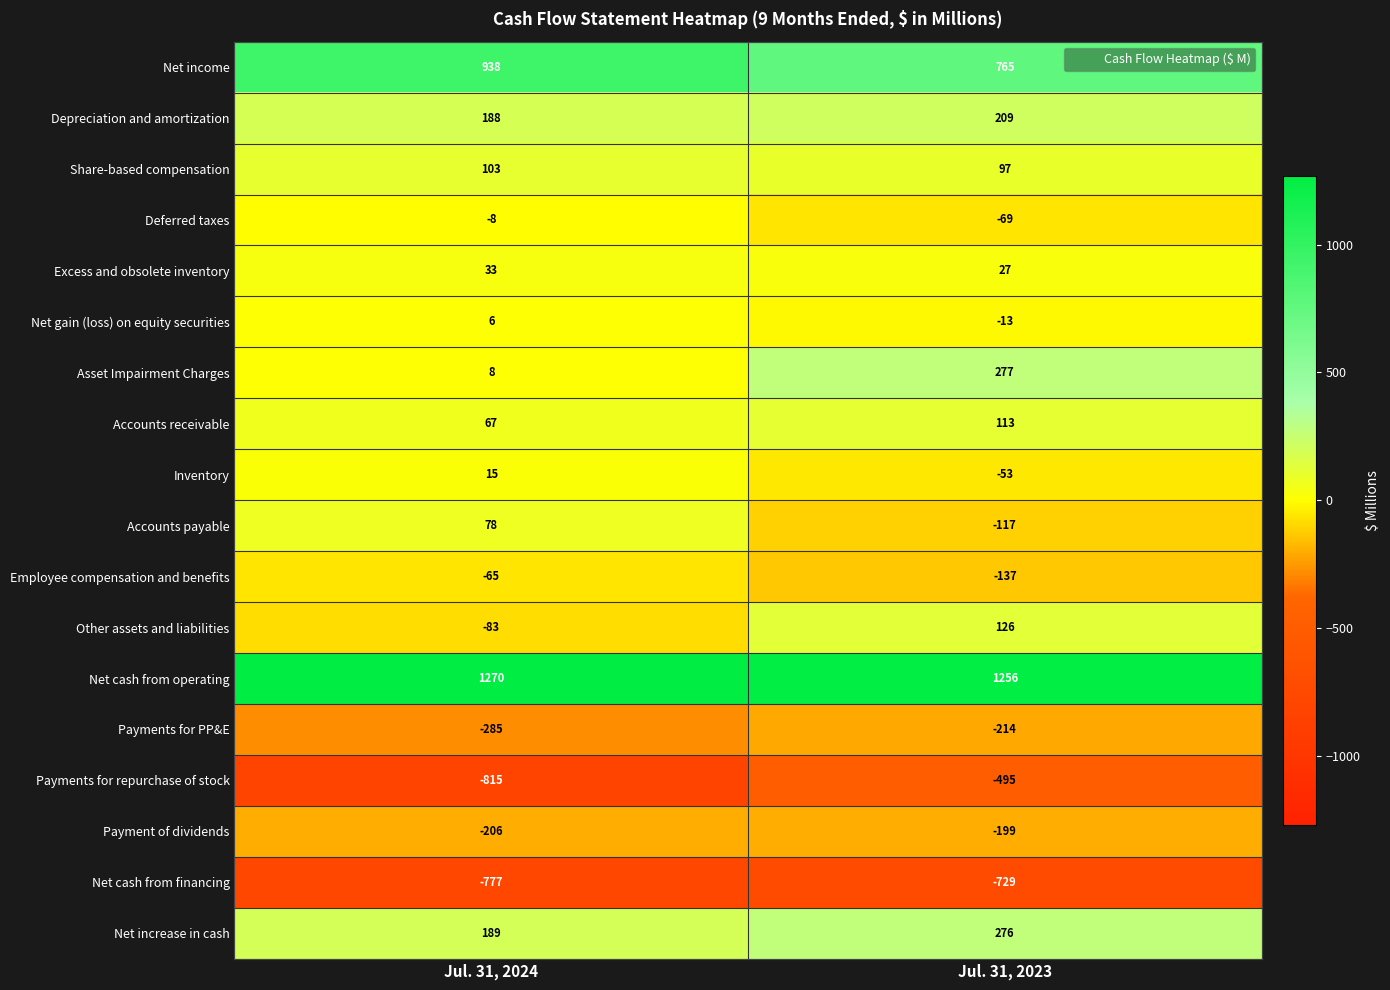

Which series has the widest spread of values?

Payments for repurchase of stock